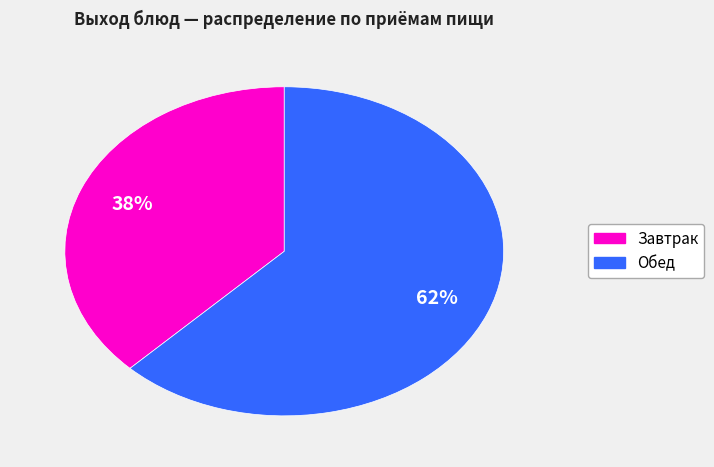

To the nearest percent, what is the average slice percentage?

50%